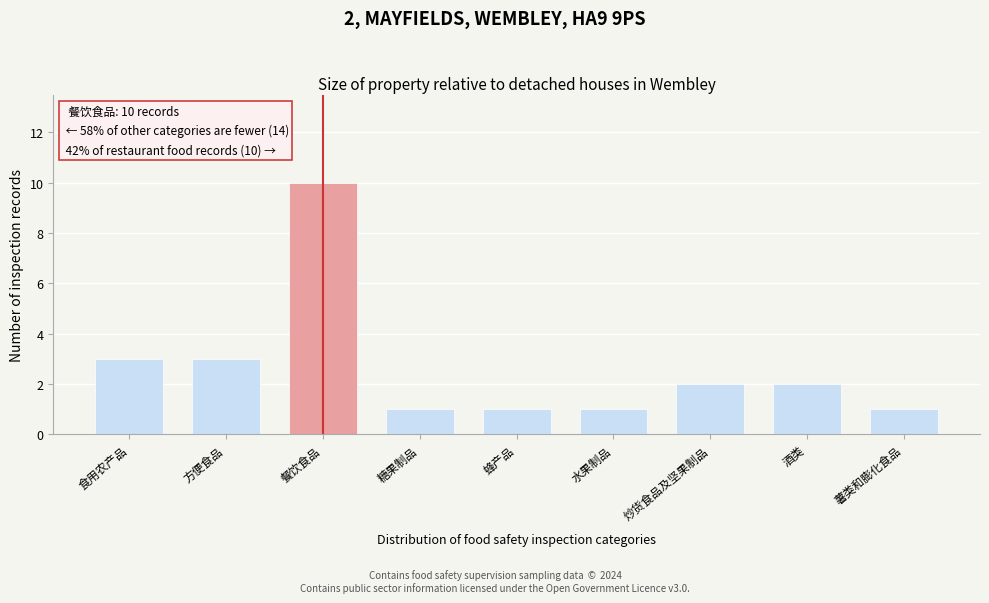

Reading left to right, transcribe all the data shown in this chart.

食用农产品=3	方便食品=3	餐饮食品=10	糖果制品=1	蜂产品=1	水果制品=1	炒货食品及坚果制品=2	酒类=2	薯类和膨化食品=1